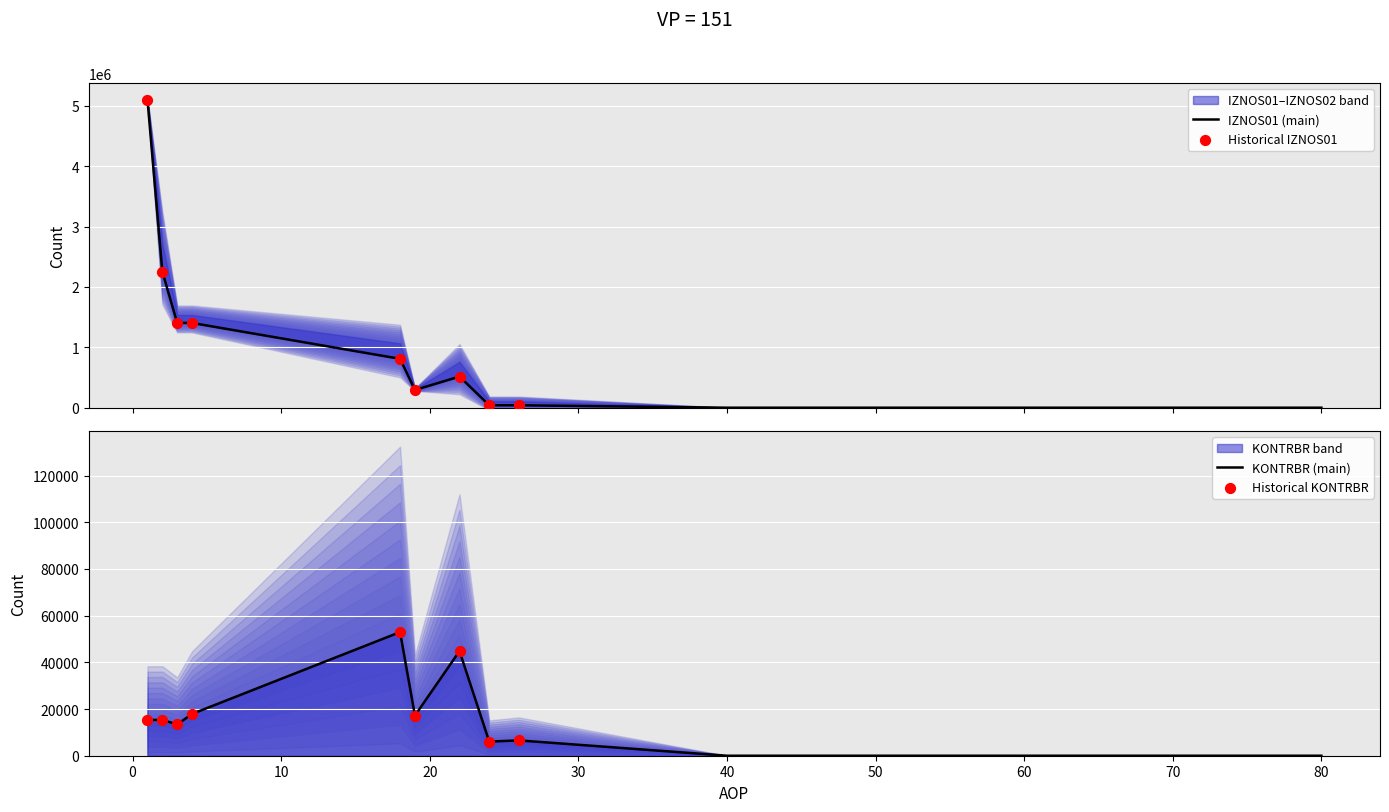

At which category is the sum across all series the highest?

1